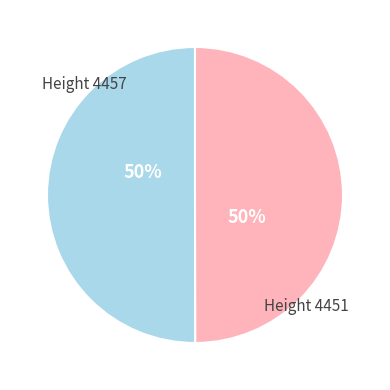

To the nearest percent, what is the average slice percentage?

50%